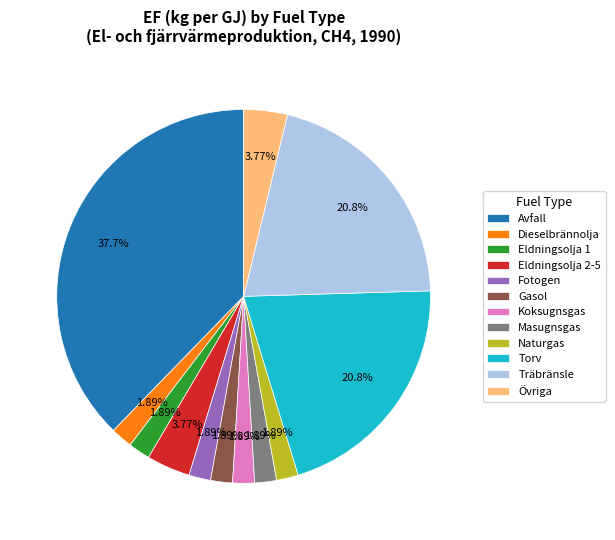

To the nearest percent, what is the difference between the largest and smallest slice percentages?

36%